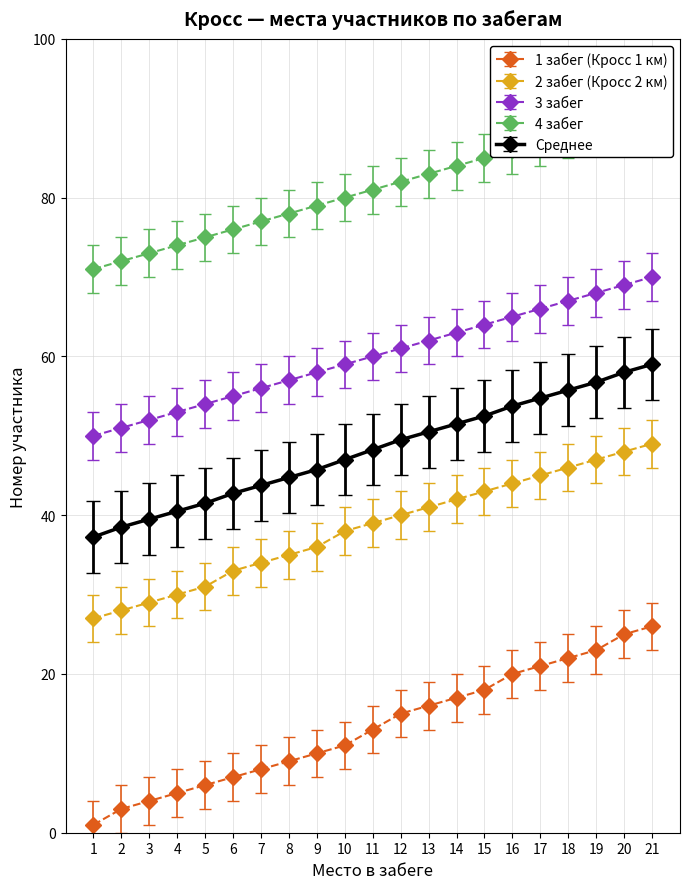

What is the sum of all 3 забег values?

1260.0